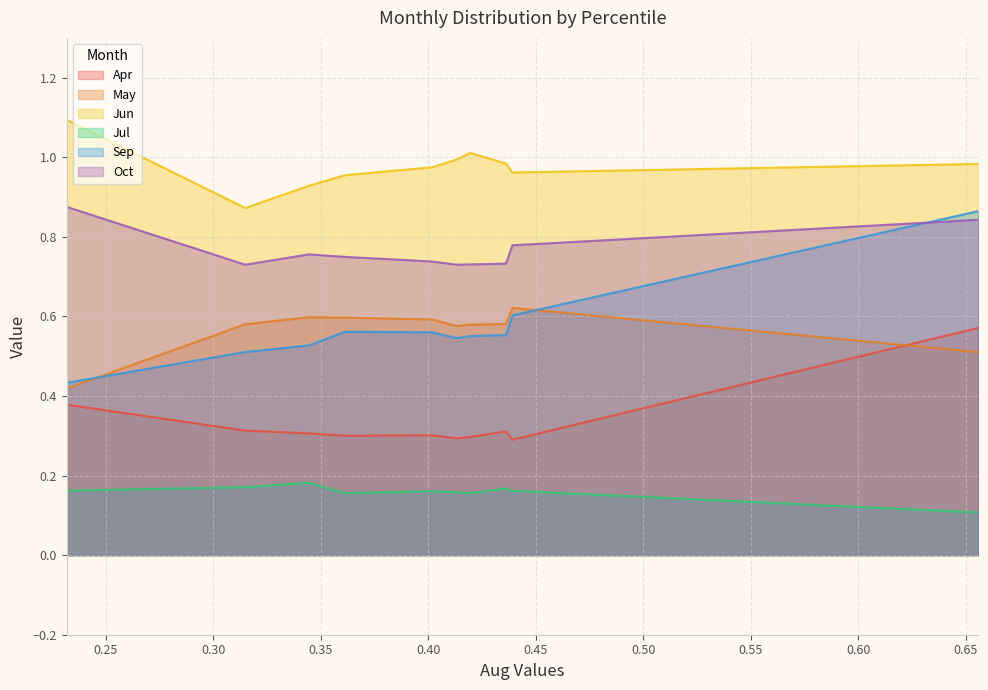

Reading right to left, what are all the values shown in this chart?

Apr: 0.6	0.3	0.3	0.3	0.3	0.3	0.3	0.3	0.3	0.4
May: 0.5	0.6	0.6	0.6	0.6	0.6	0.6	0.6	0.6	0.4
Jun: 1.0	1.0	1.0	1.0	1.0	1.0	1.0	0.9	0.9	1.1
Jul: 0.1	0.2	0.2	0.2	0.2	0.2	0.2	0.2	0.2	0.2
Sep: 0.9	0.6	0.6	0.6	0.5	0.6	0.6	0.5	0.5	0.4
Oct: 0.8	0.8	0.7	0.7	0.7	0.7	0.7	0.8	0.7	0.9